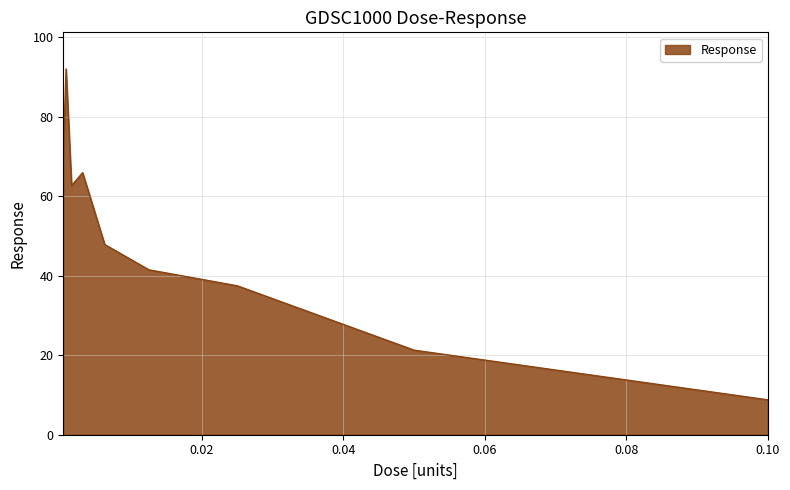

What is the smallest value displayed?

8.8